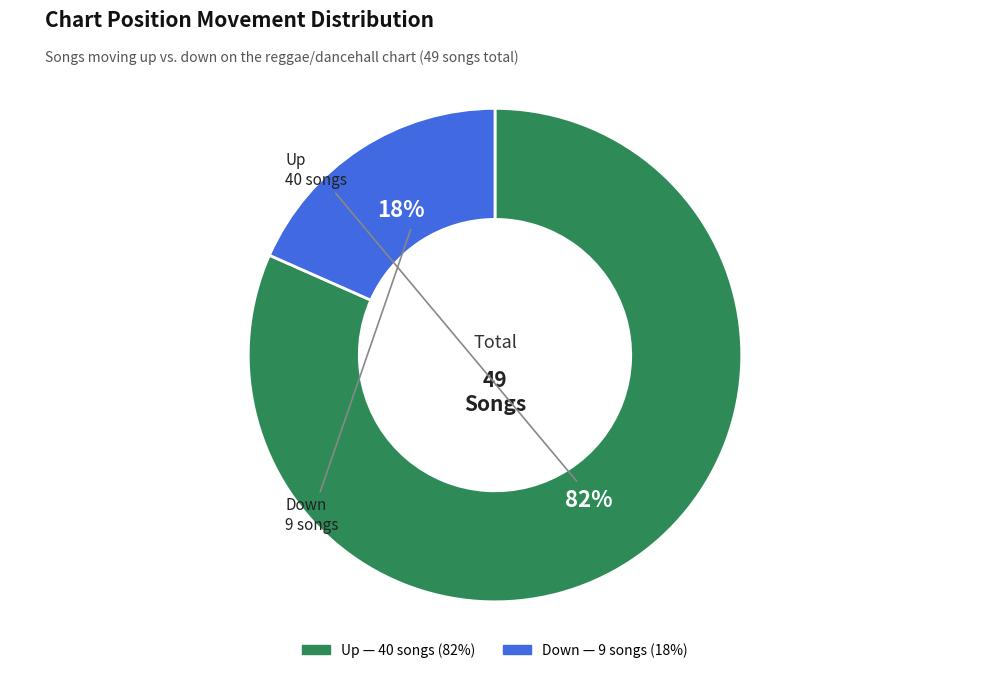

To the nearest percent, what is the average slice percentage?

50%